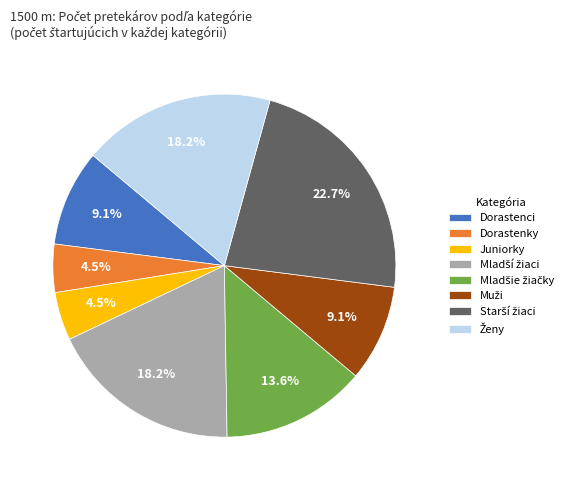

What percentage is NOT represented by Dorastenci?

90.9%